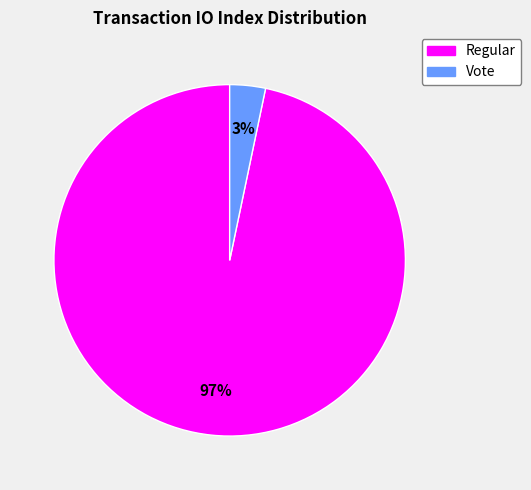

Which has a higher value, Regular or Vote?

Regular